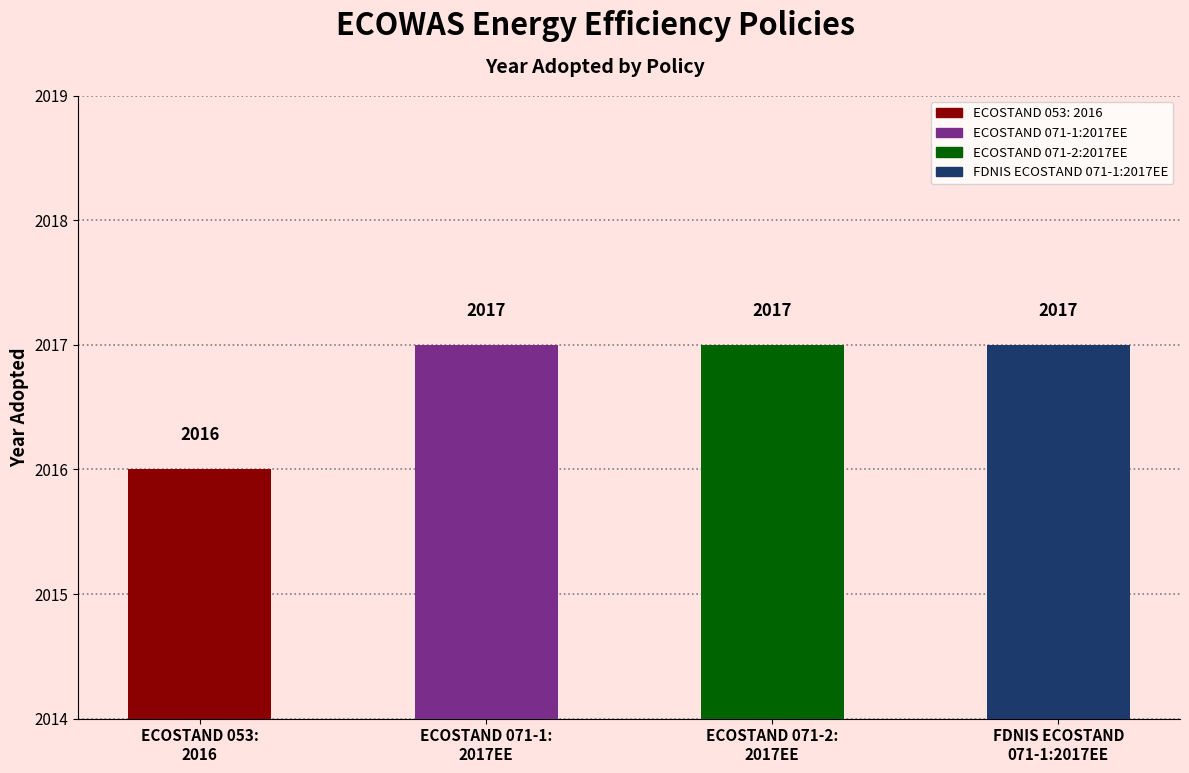

Reading left to right, list all the values displayed in this chart.

2016	2017	2017	2017